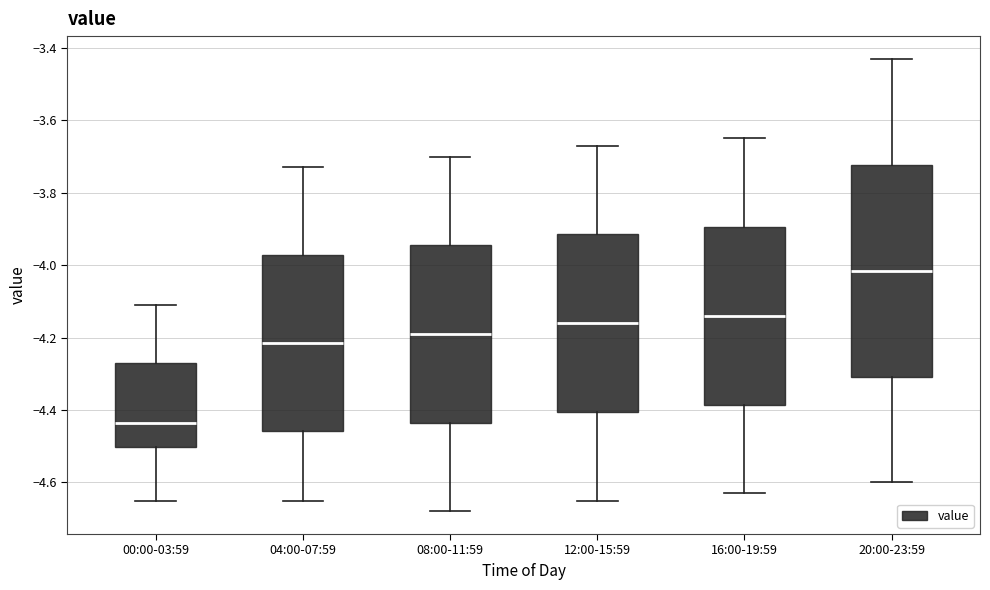

Comparing the boxes themselves (not the whiskers), which one is the tallest?

20:00-23:59